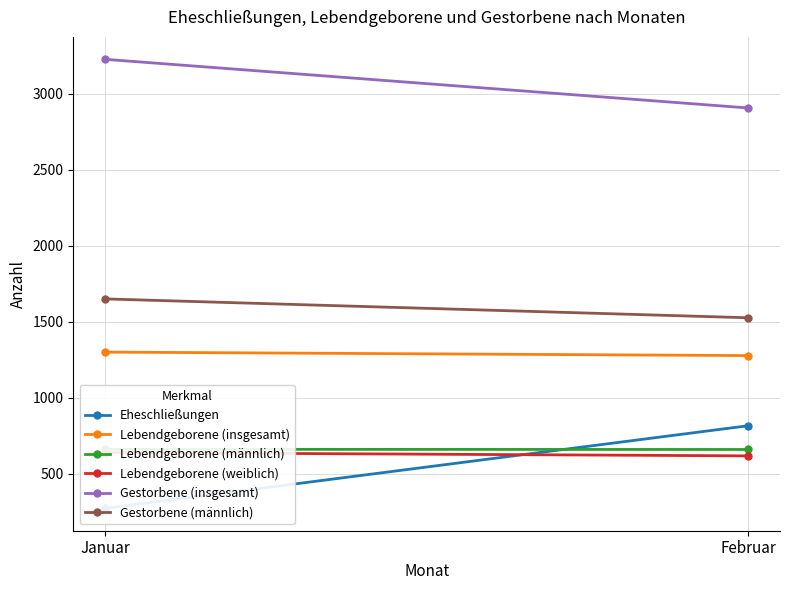

Which label corresponds to the smallest value in the chart?

Januar